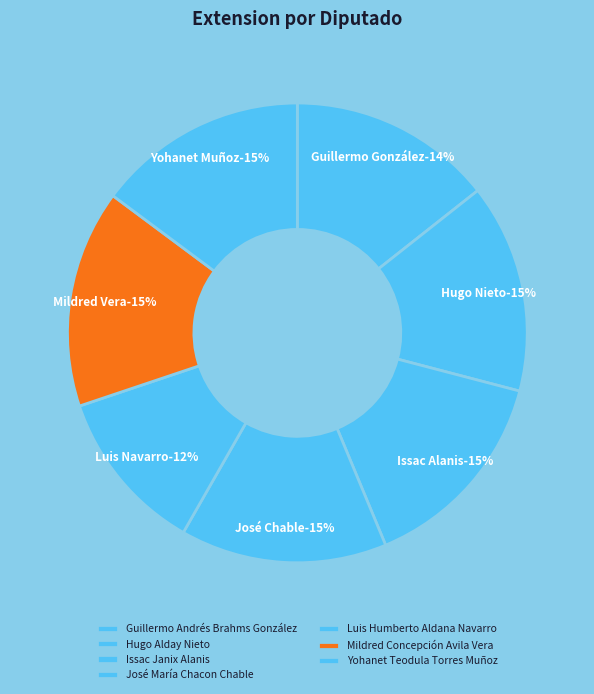

Which slice is the smallest?

Luis Humberto Aldana Navarro